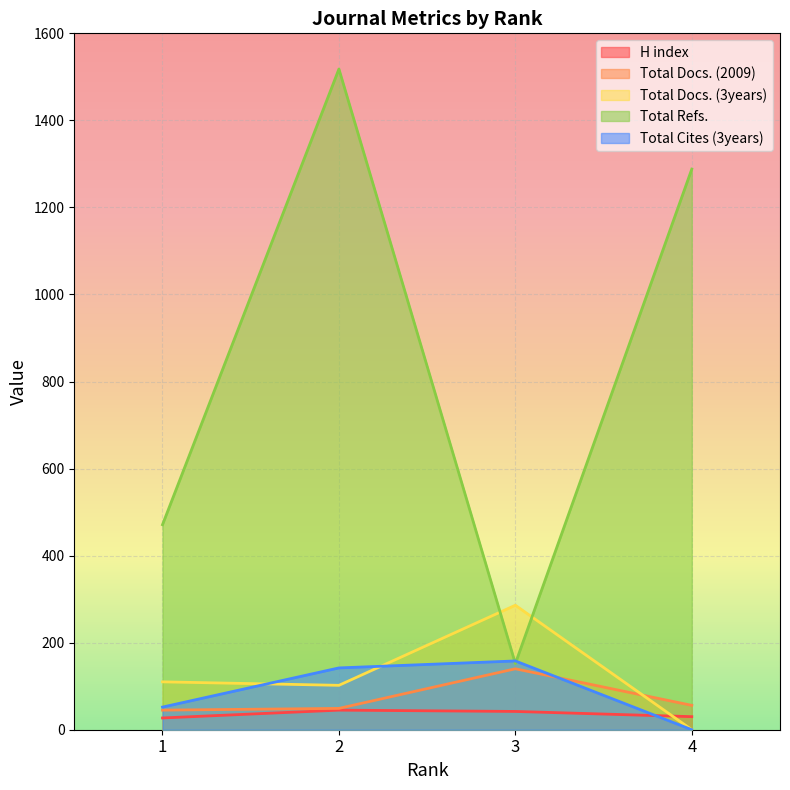

How many intersections are there between Total Cites (3years) and Total Docs. (2009)?

1